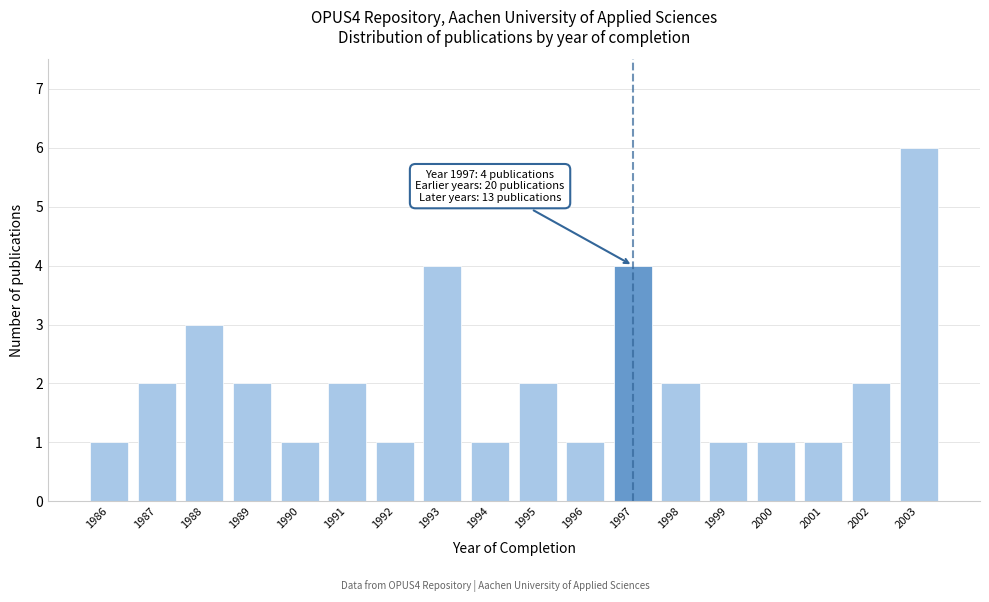

Reading left to right, list all the values displayed in this chart.

1986=1	1987=2	1988=3	1989=2	1990=1	1991=2	1992=1	1993=4	1994=1	1995=2	1996=1	1997=4	1998=2	1999=1	2000=1	2001=1	2002=2	2003=6